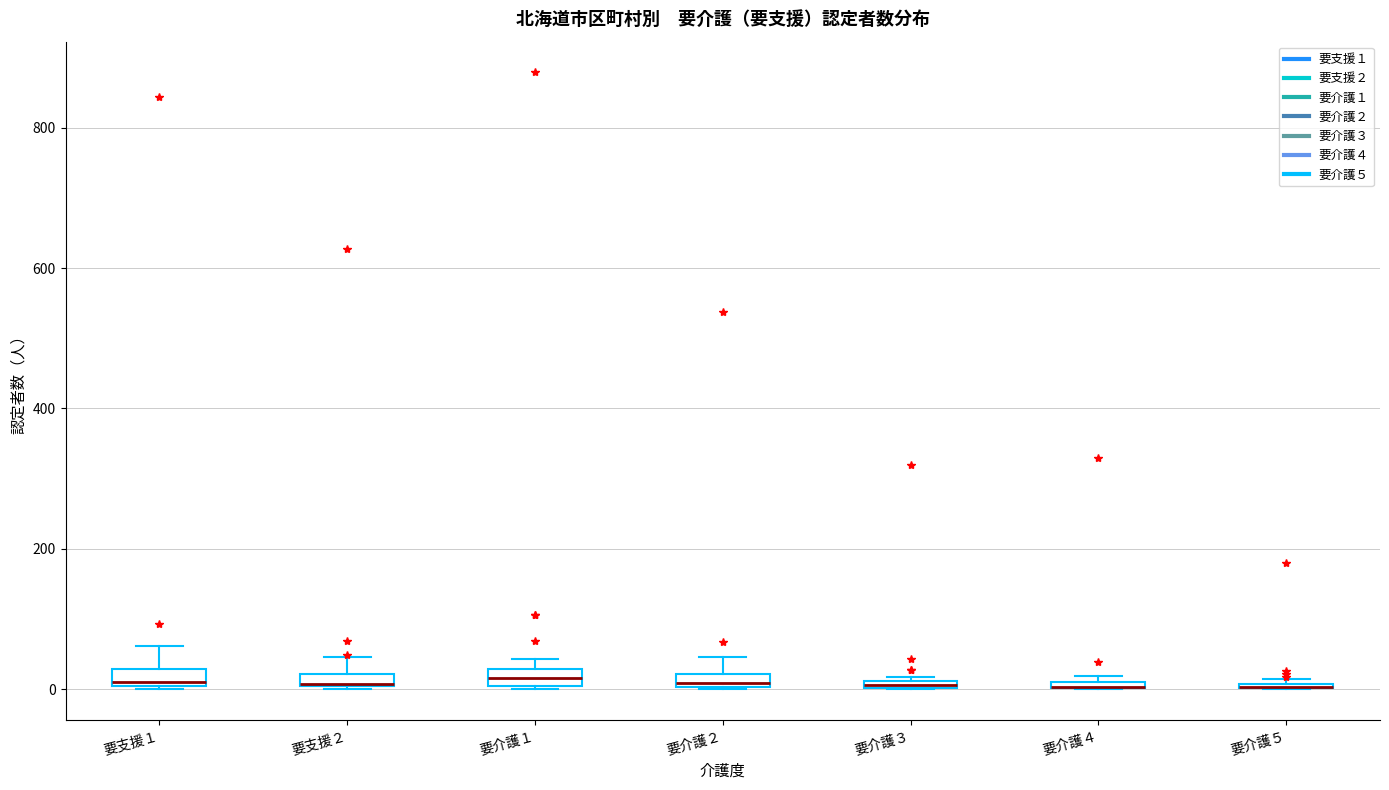

Where is the upper edge of the box for 要介護４ on the y-axis? The values are not printed on the chart, so give them approximately, as read against the axis.

20